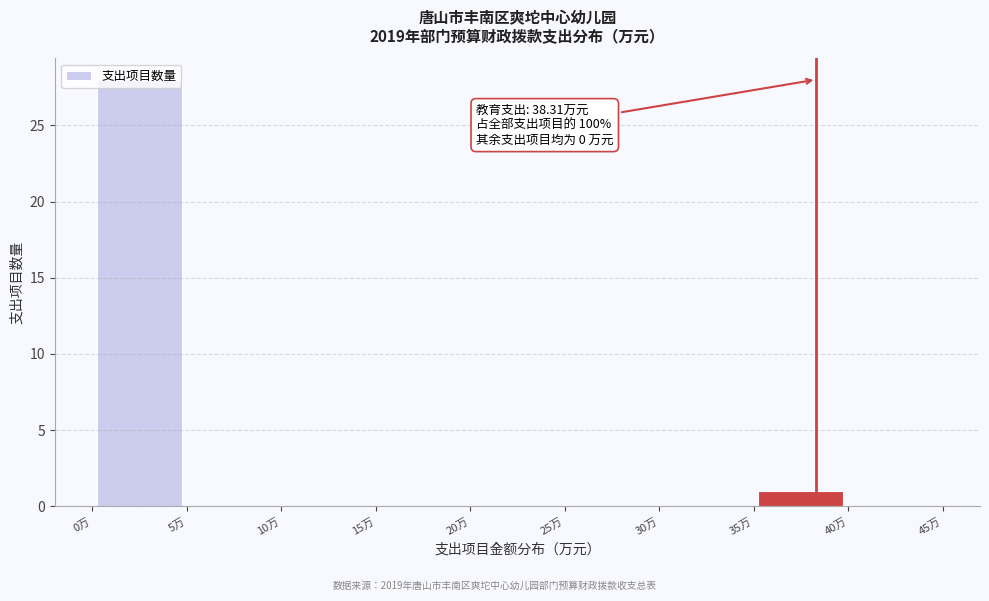

Over which range of the x-axis is the bar tallest?

0 to 5